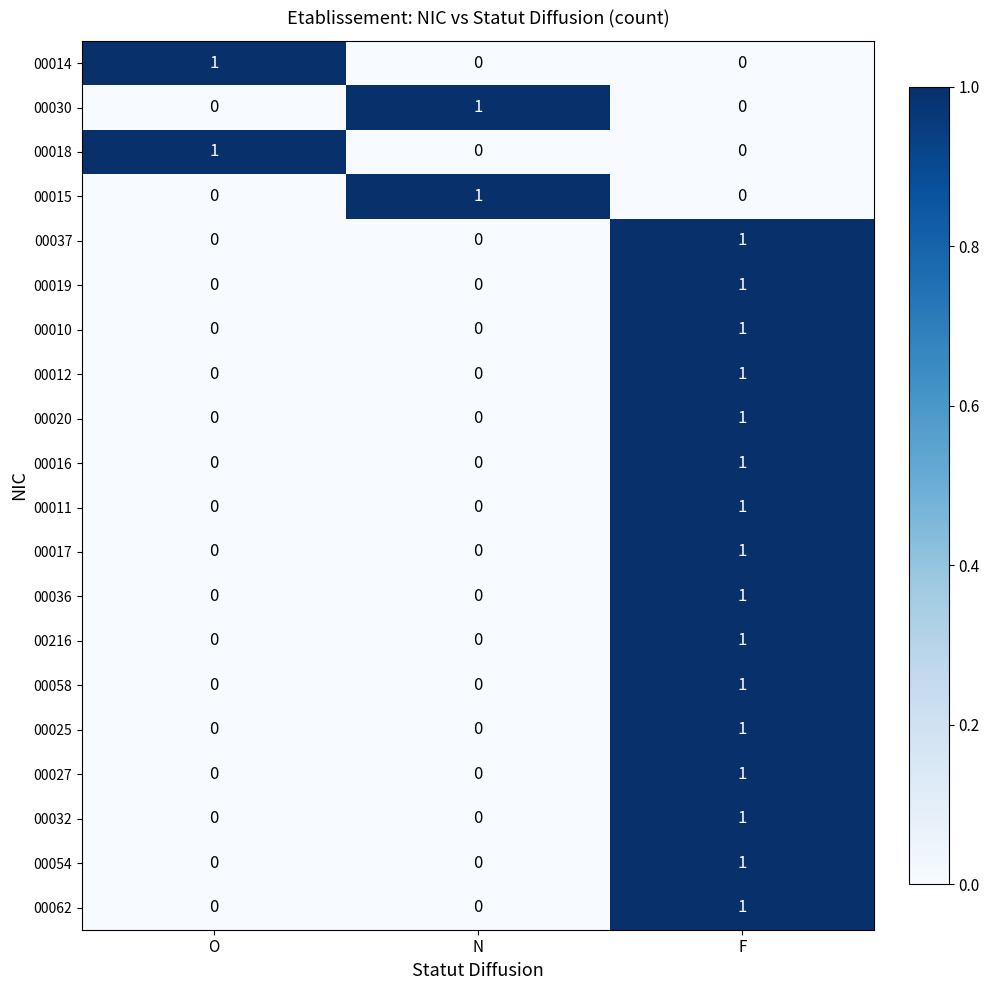

Count the number of categories in the chart.

3